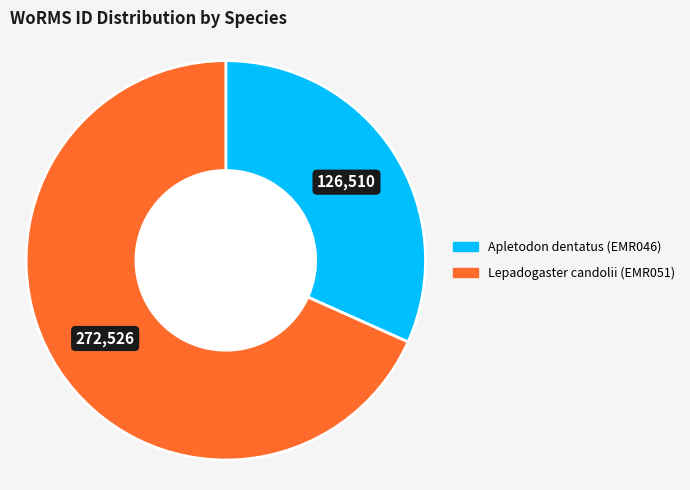

What is the ratio of the value at Lepadogaster candolii (EMR051) to the value at Apletodon dentatus (EMR046)?

2.2